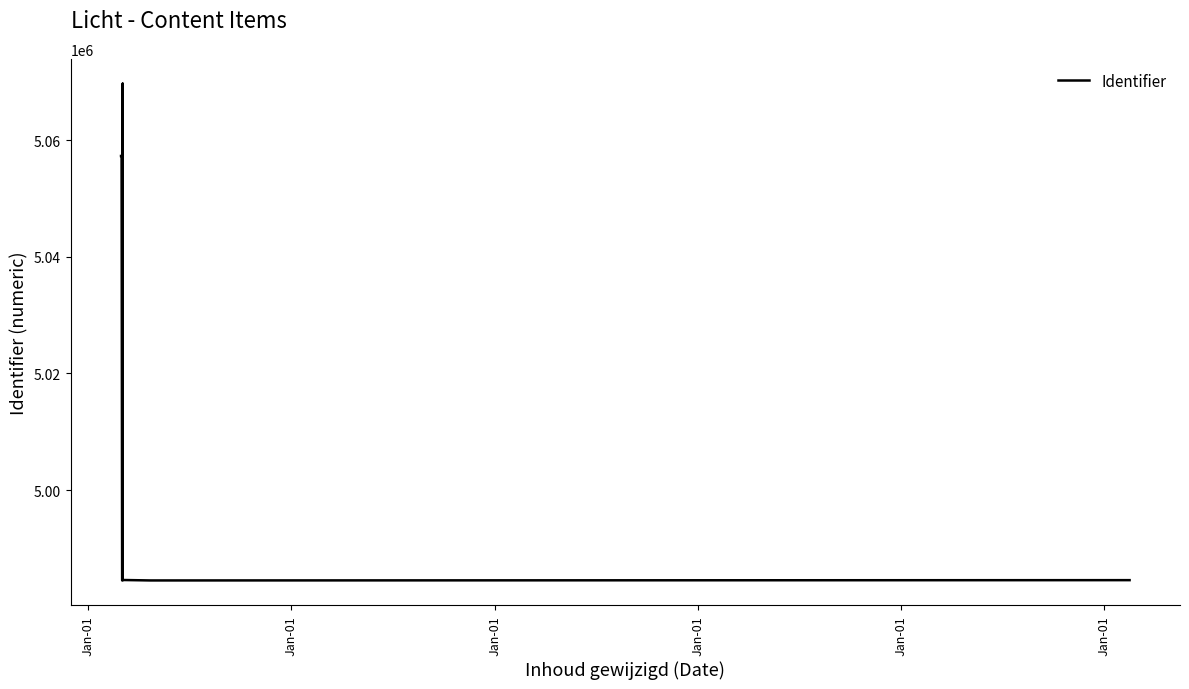

How many categories are shown in the chart?

15